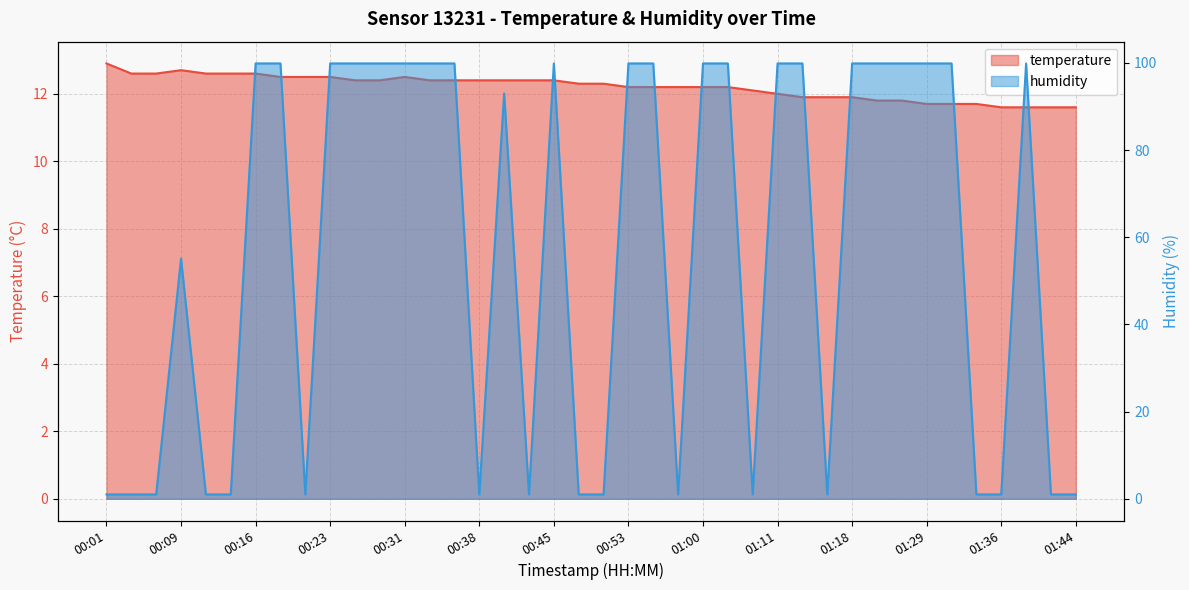

True or false: temperature has a value of 12.4 at 00:38.

True